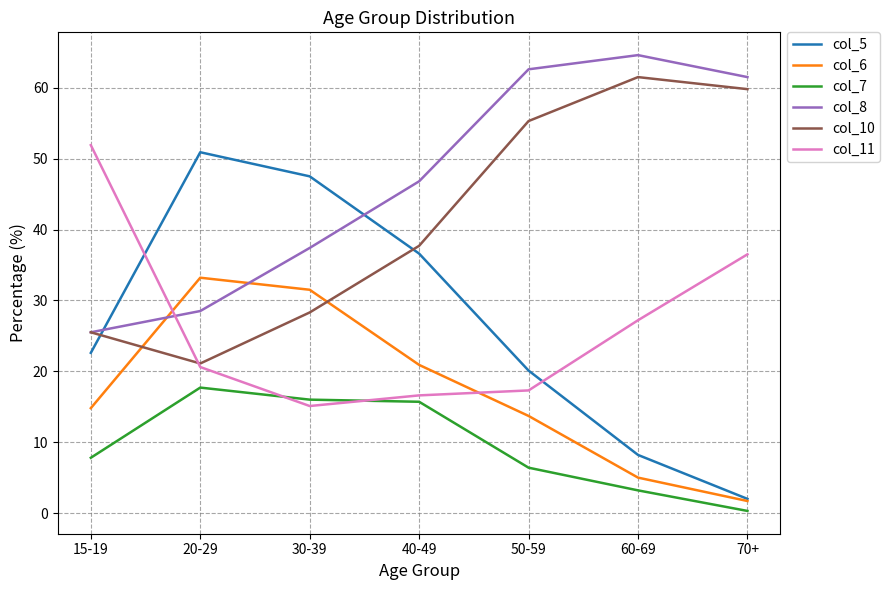

At which label does col_7 reach its minimum?

70+